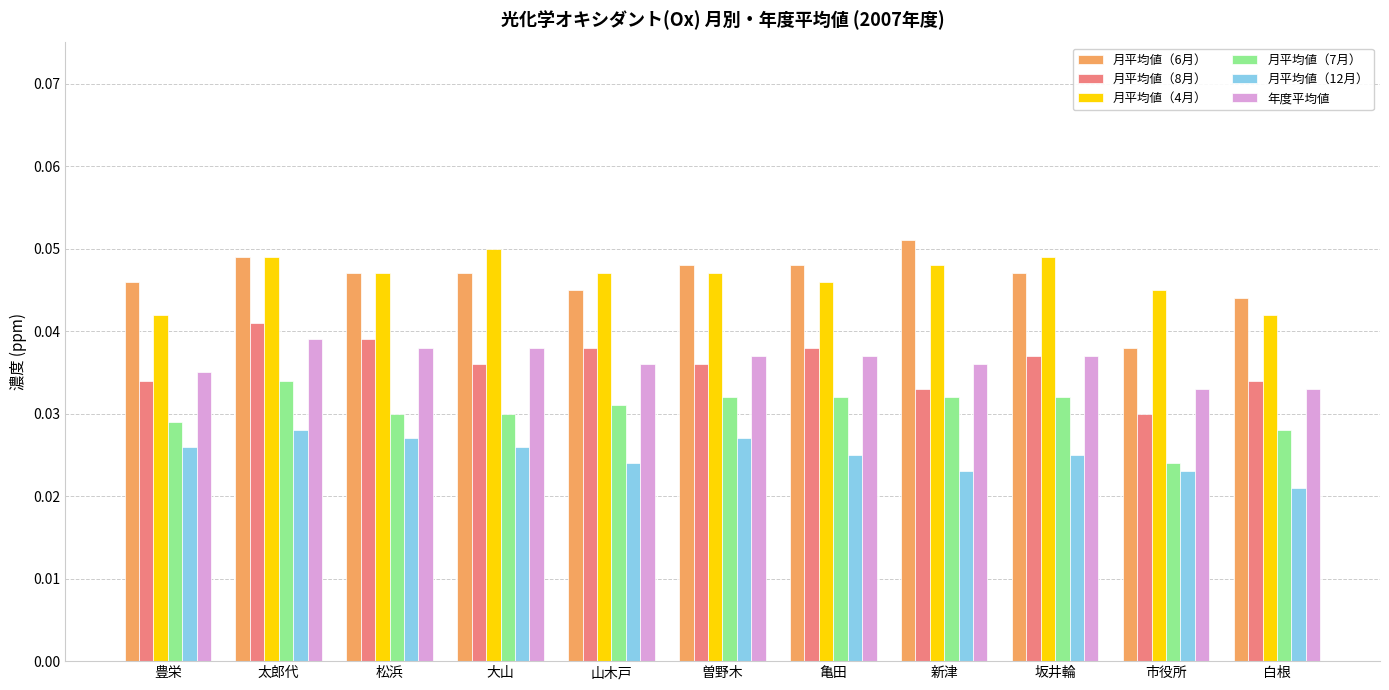

Between 新津 and 市役所, which series saw the biggest shift?

月平均値（6月）